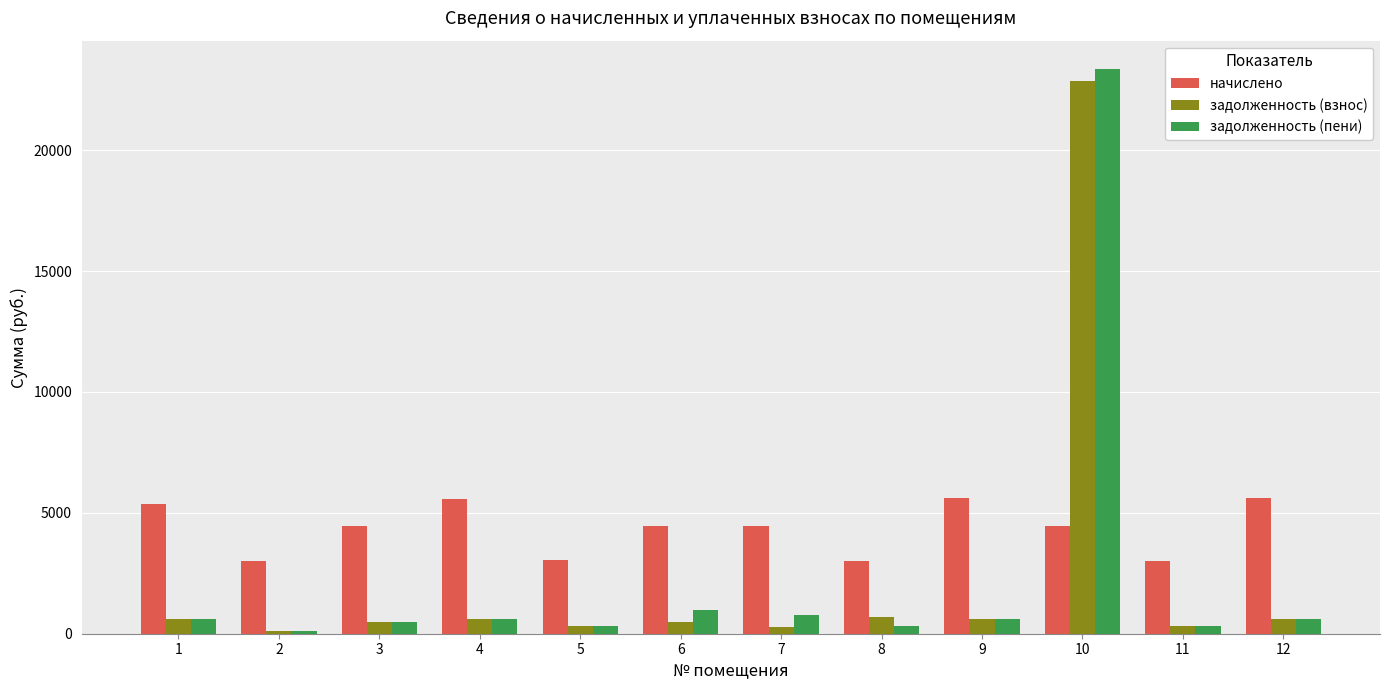

The value of задолженность (пени) at 10 is 23365.6. True or false?

True